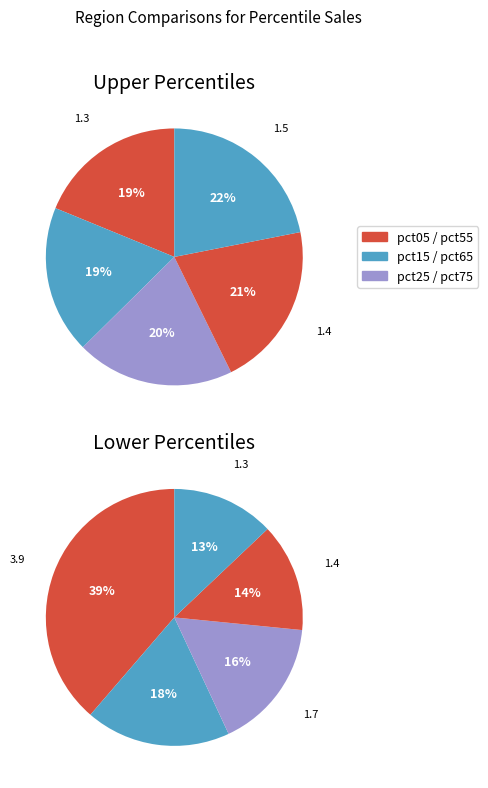

To the nearest percent, what is the difference between the pct55 and pct35 slice percentages?

1%